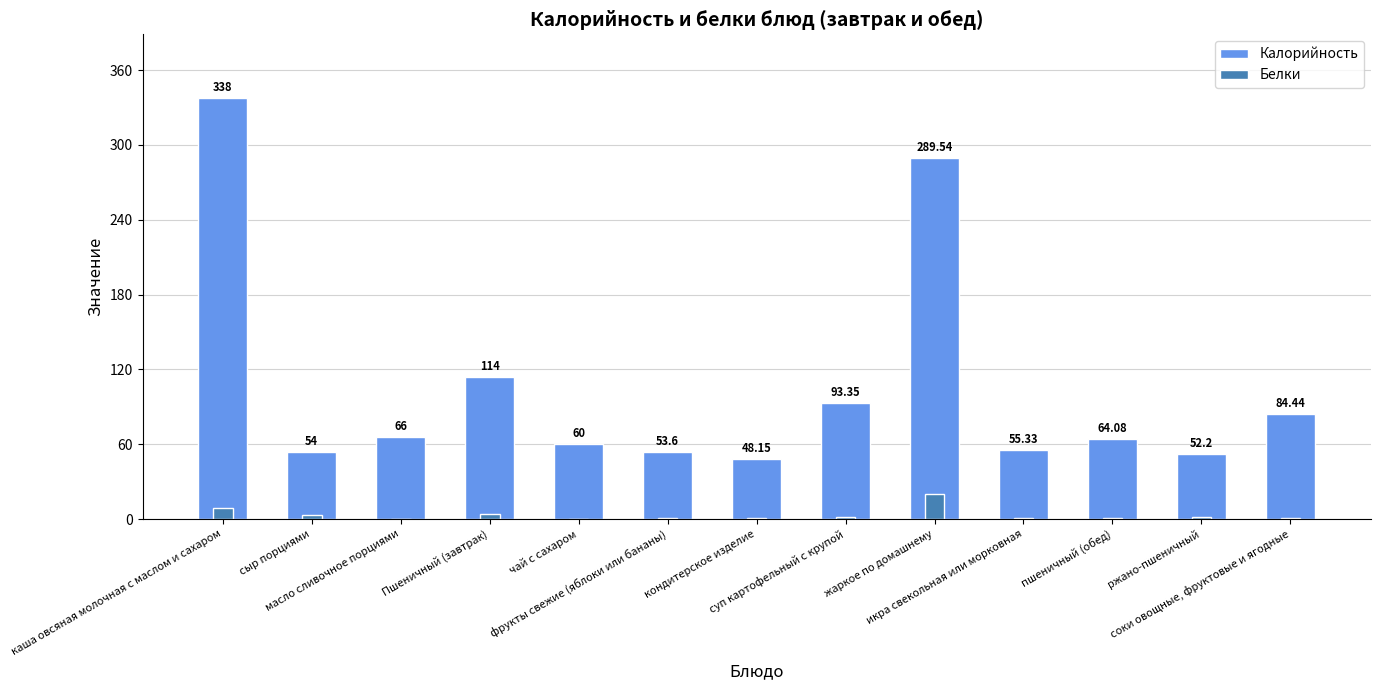

Which series has the largest total across all categories?

Калорийность